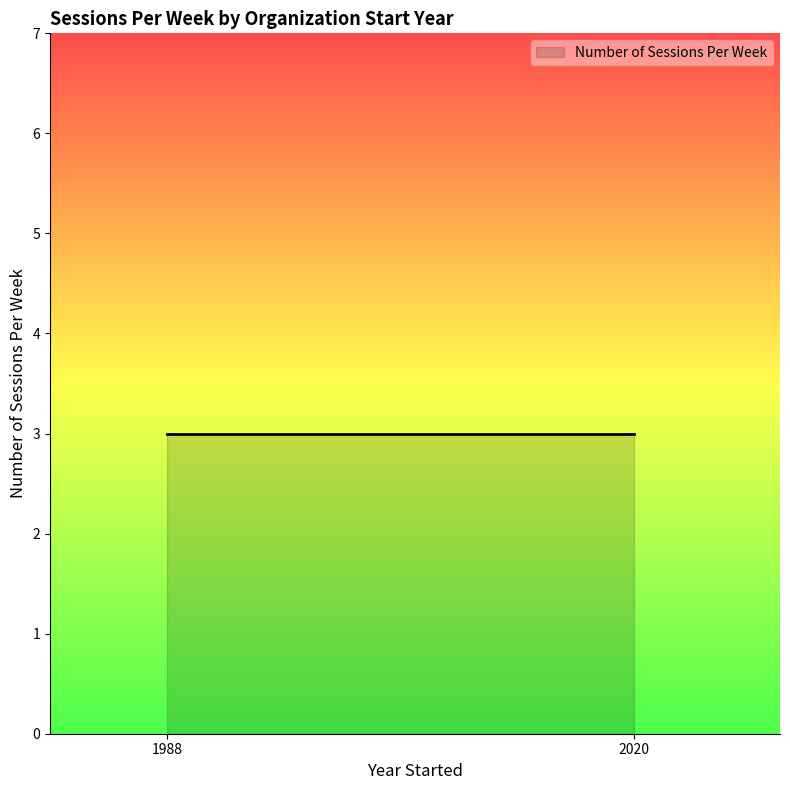

Is it true that the value at 2 is 473?

False